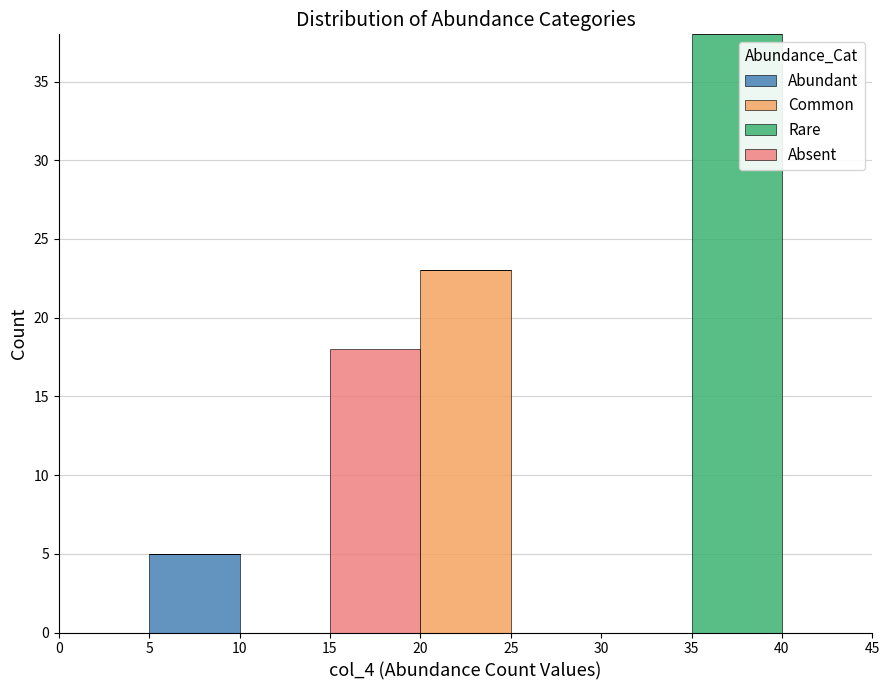

Reading left to right, transcribe this chart: for each stacked bar, give the range it covers on the x-axis and its total height. The values are not printed on the chart, so give them approximately, as read against the axis.

0 to 5: 0
5 to 10: 5
10 to 15: 0
15 to 20: 18
20 to 25: 23
25 to 30: 0
30 to 35: 0
35 to 40: 38
40 to 45: 0